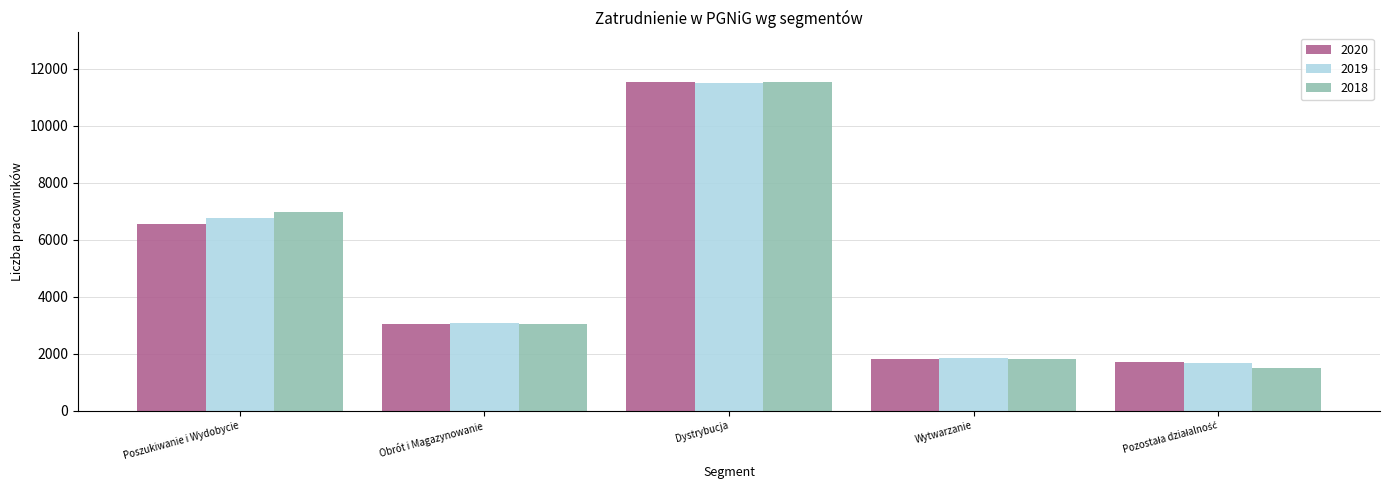

What is the total value across all series at Poszukiwanie i Wydobycie?

20239